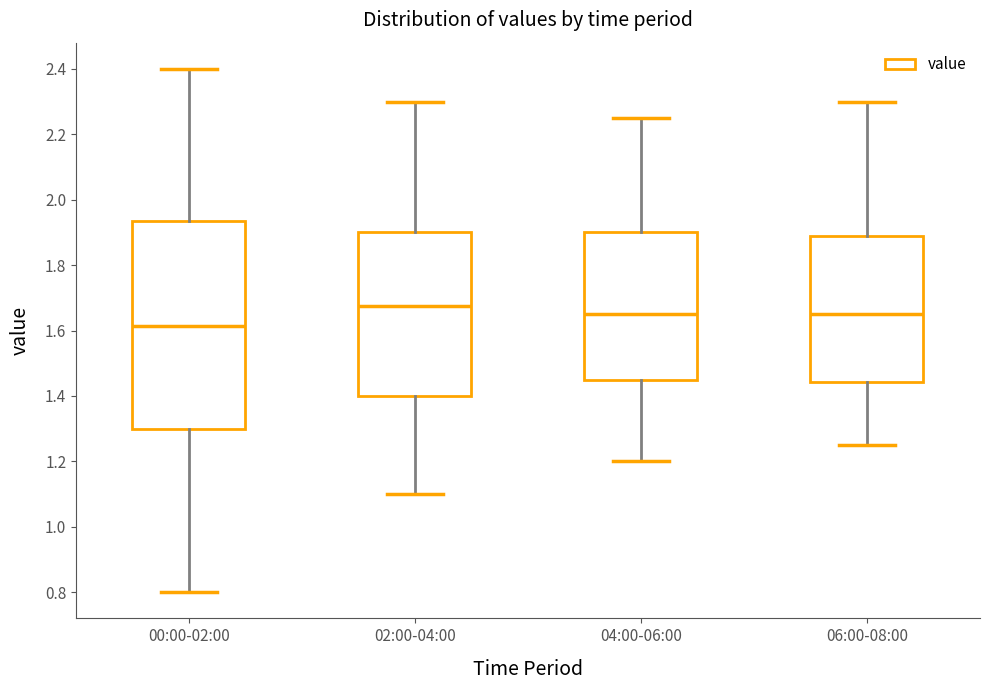

Reading left to right, read every box against the y-axis: the position of its median line, the range the box covers, and the ends of its whiskers. The values are not printed on the chart, so give them approximately, as read against the axis.

00:00-02:00: median 1.62, box 1.30 to 1.94, whiskers 0.80 to 2.40
02:00-04:00: median 1.68, box 1.40 to 1.90, whiskers 1.10 to 2.30
04:00-06:00: median 1.66, box 1.46 to 1.90, whiskers 1.20 to 2.26
06:00-08:00: median 1.66, box 1.44 to 1.90, whiskers 1.26 to 2.30